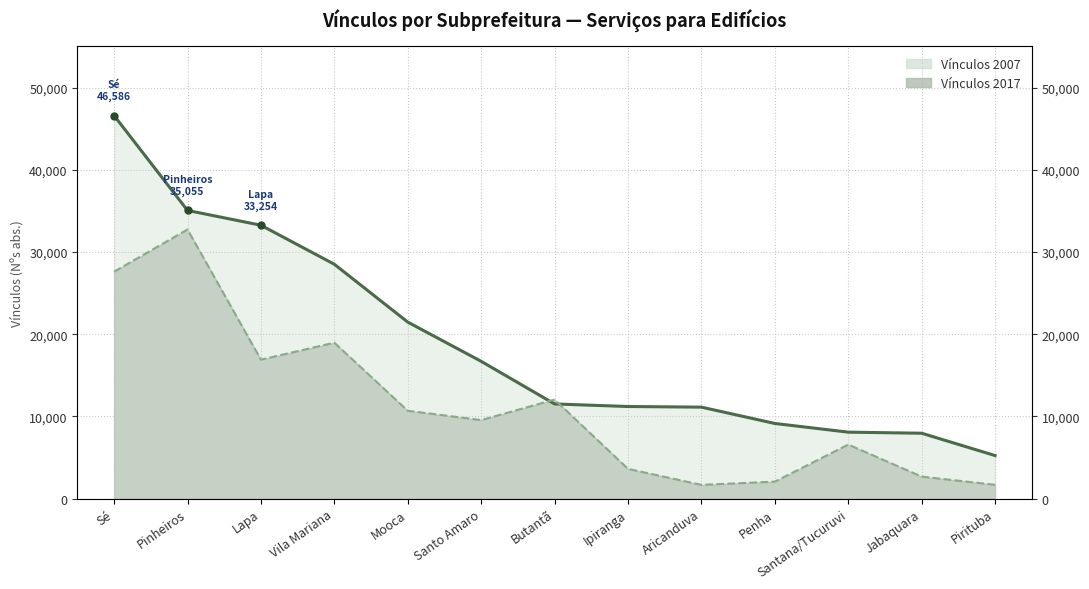

What is the value of the Vínculos 2007 point at the 2nd from the left?

35055